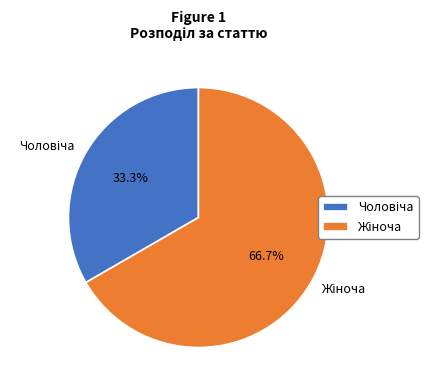

How many segments does this pie chart have?

2